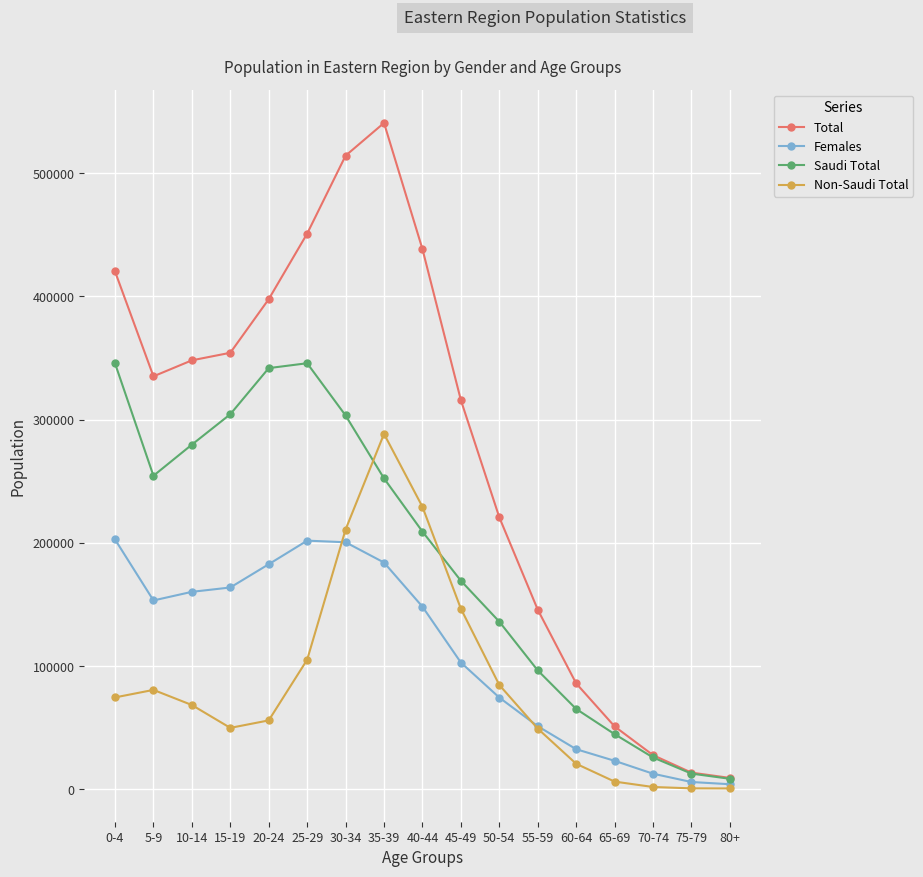

Which category has the highest value in the Total series?

35-39